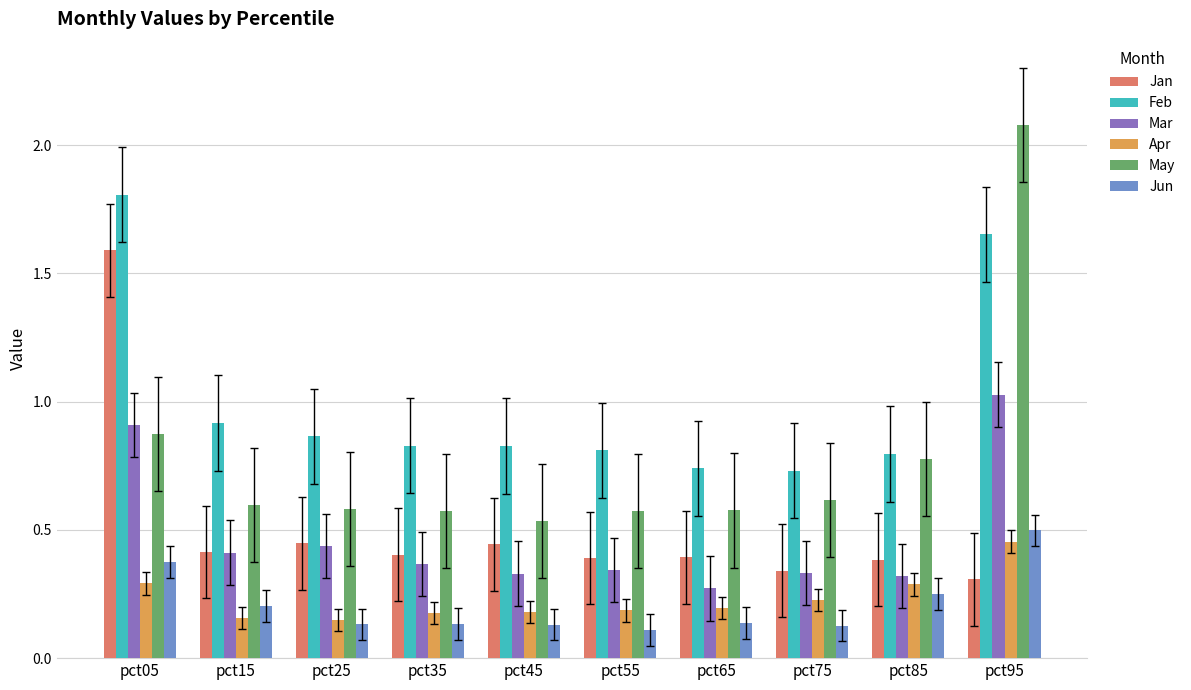

Which category has the highest value across all series?

pct95